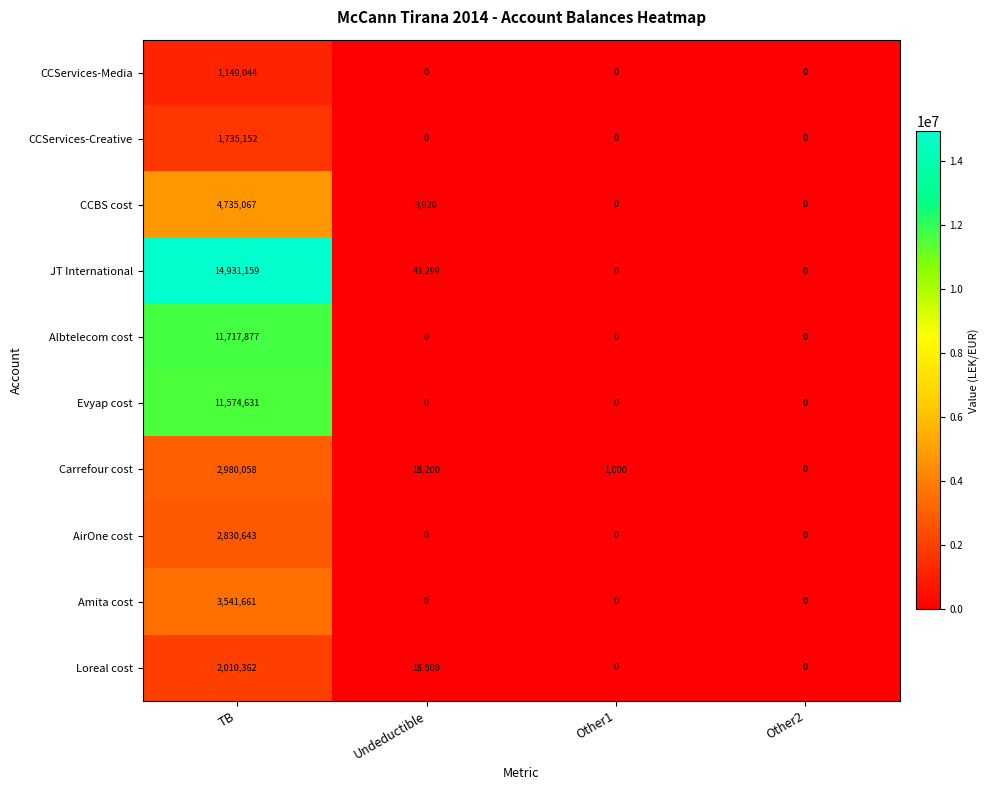

What is the sum of the Amita cost values at TB and Undeductible?

3541661